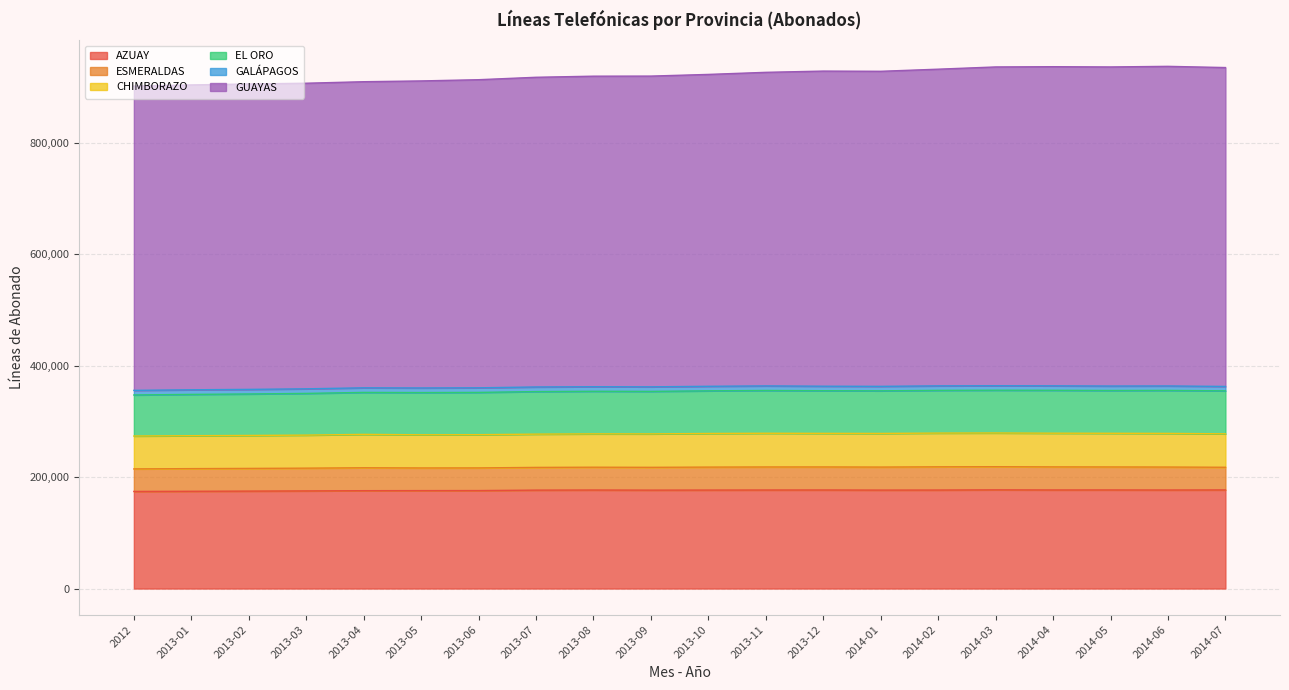

Is it true that EL ORO equals 31950 at 2013-03?

False